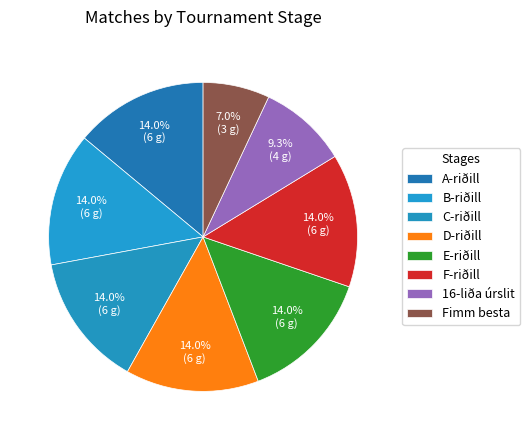

Is there any slice that represents more than half of the pie?

No